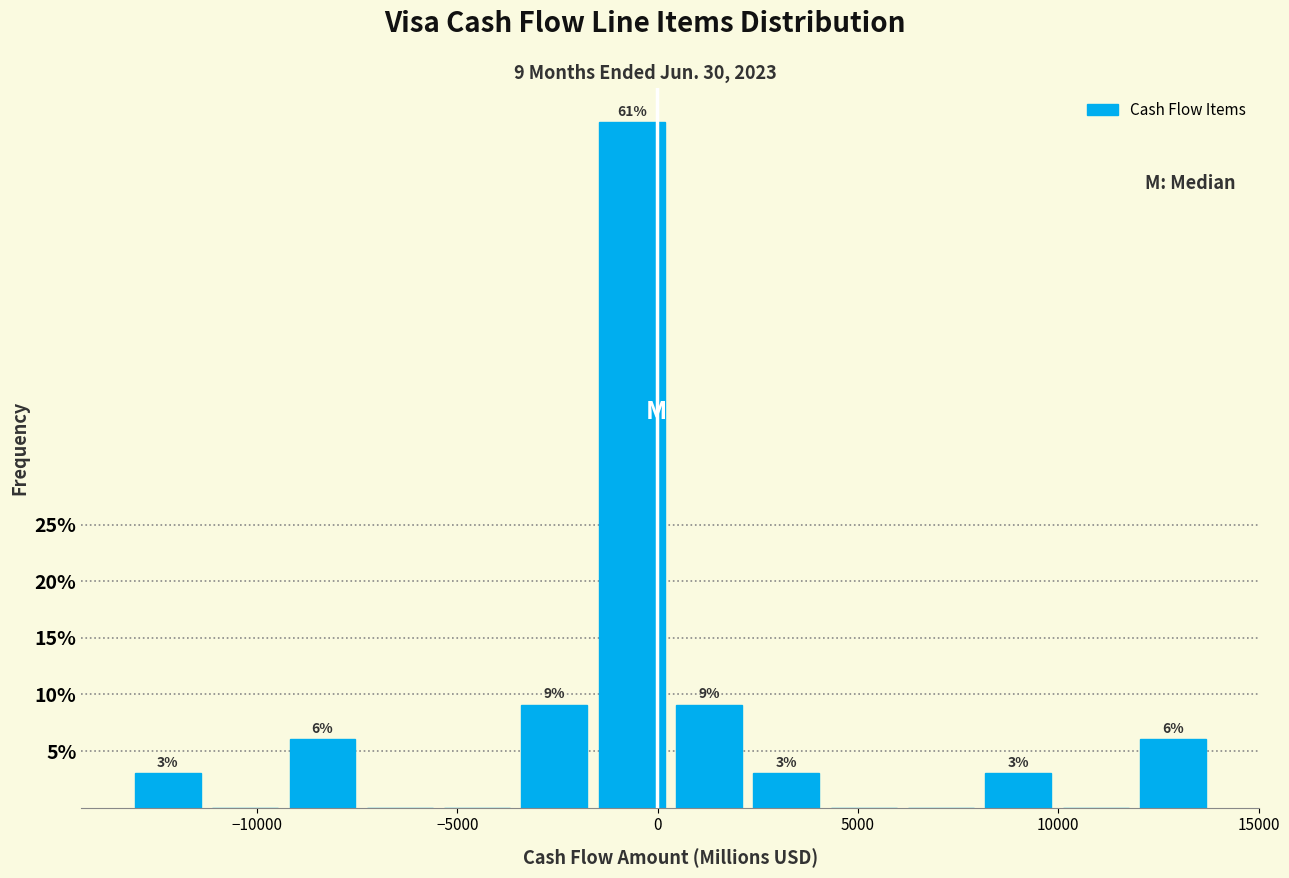

Read against the x-axis, roughly where is the centre of the tallest bar?

-500